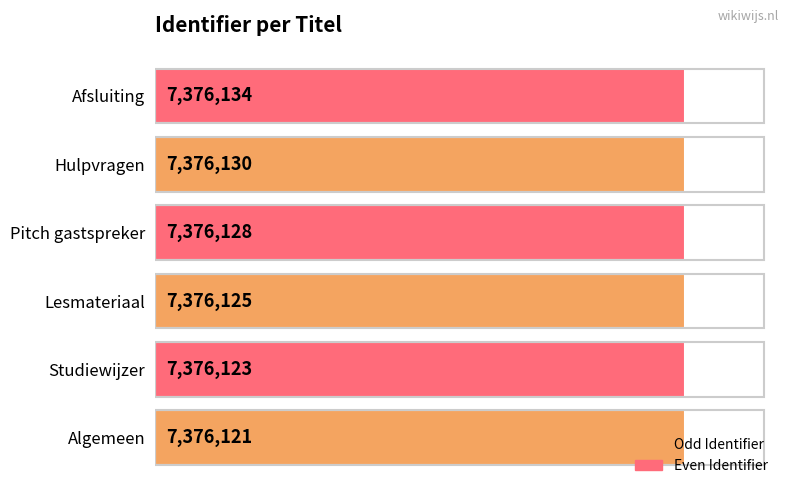

Which category has the highest value across all series?

Afsluiting